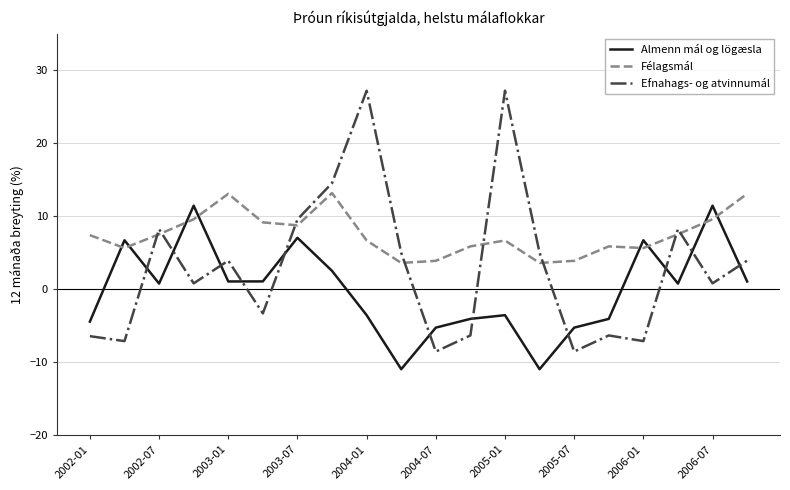

In Almenn mál og lögæsla, how many points are higher than both neighbors (excluding endpoints)?

6